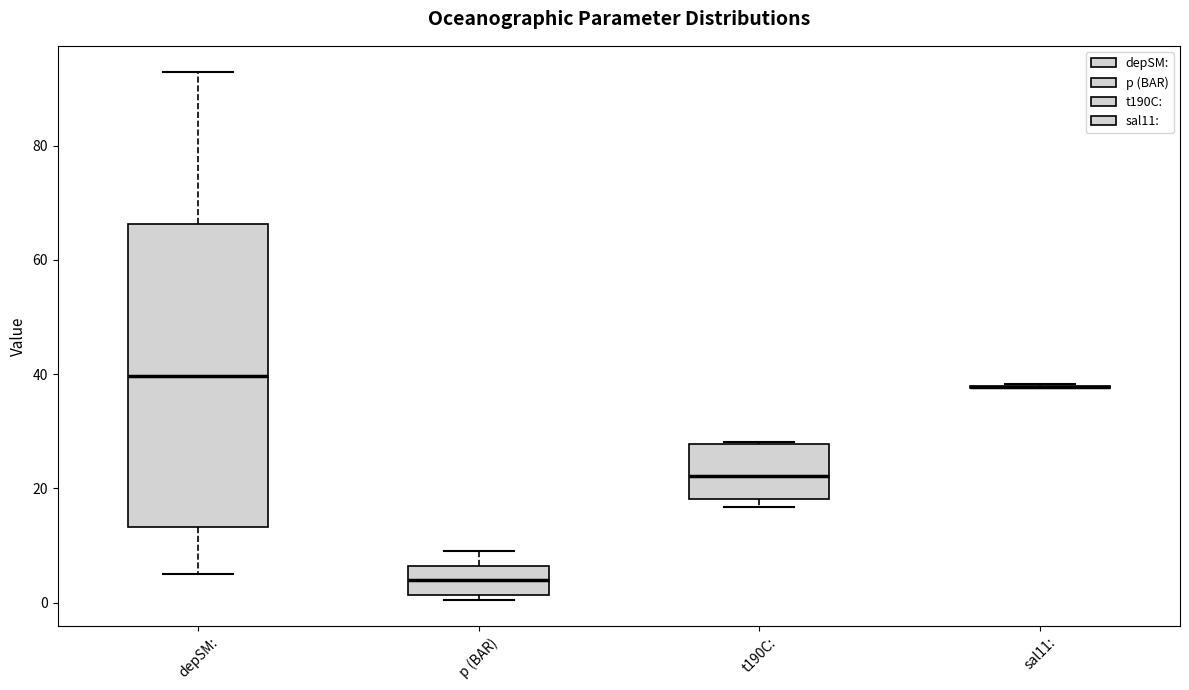

Reading left to right, read every box against the y-axis: the position of its median line, the range the box covers, and the ends of its whiskers. The values are not printed on the chart, so give them approximately, as read against the axis.

depSM:: median 40, box 14 to 66, whiskers 6 to 92
p (BAR): median 4, box 2 to 6, whiskers 0 to 10
t190C:: median 22, box 18 to 28, whiskers 16 to 28
sal11:: box collapsed to a line at 38, whiskers 38 to 38